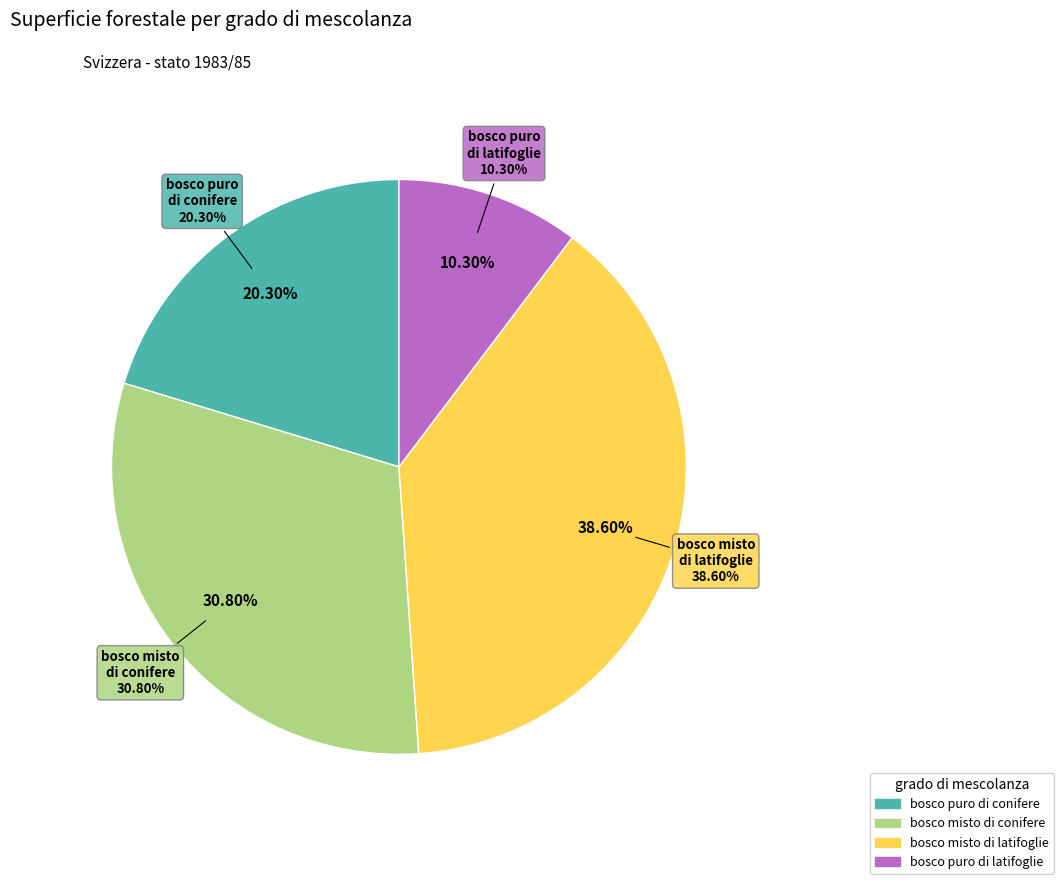

To the nearest percent, what is the difference between the largest and smallest slice percentages?

28%